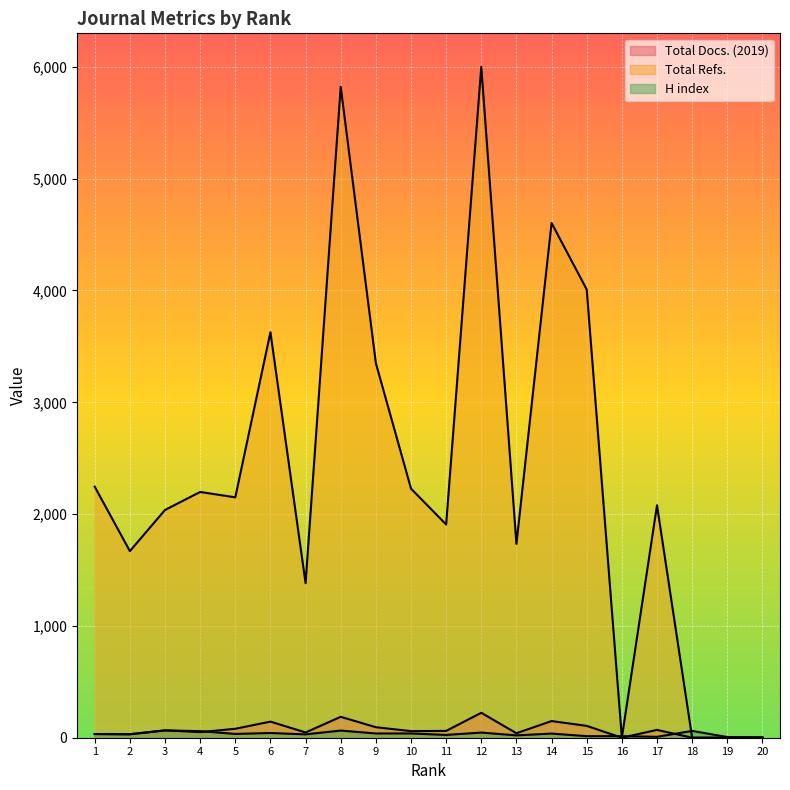

At how many categories does at least one series exceed 19?

17